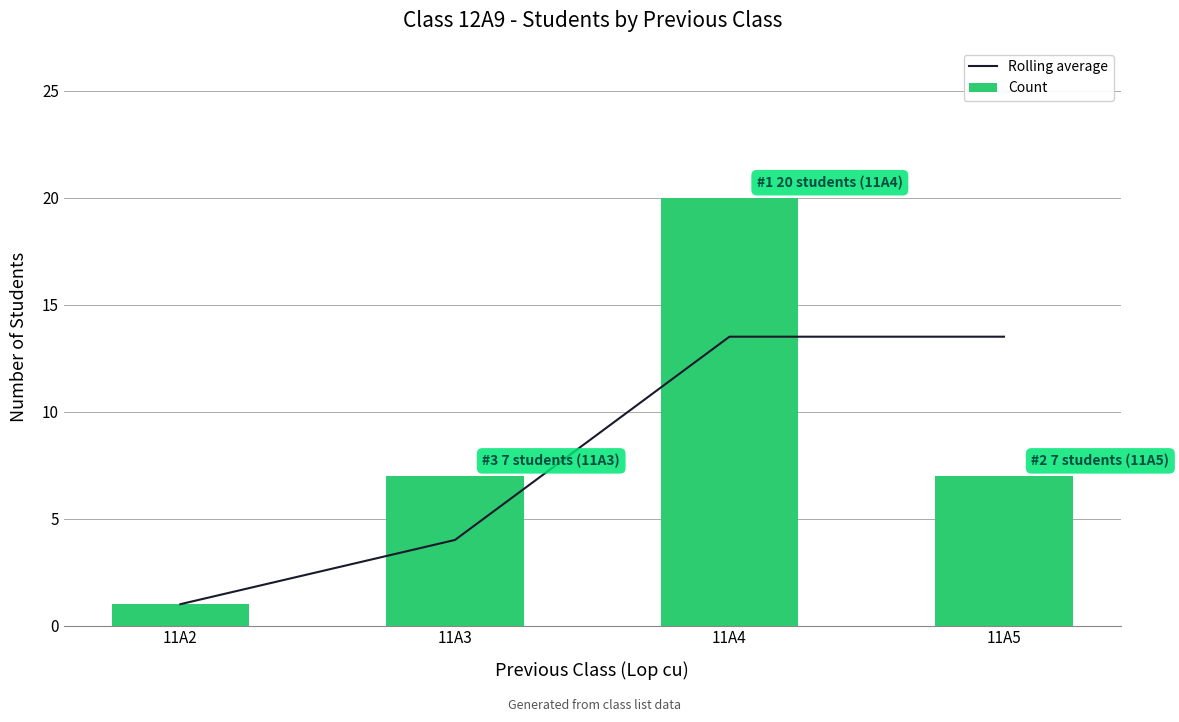

Where does the Count series first go above 7?

11A4